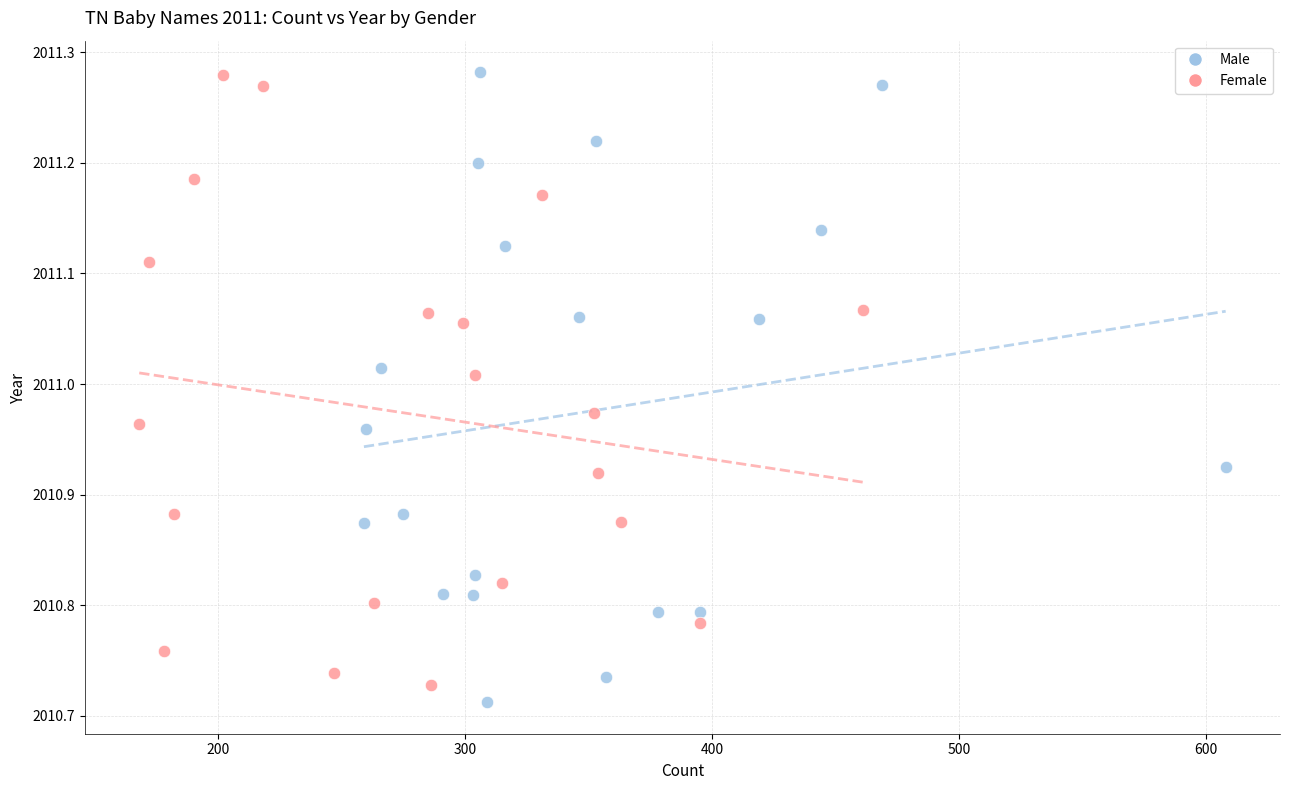

Which series has the largest Y range (max minus min)?

Male